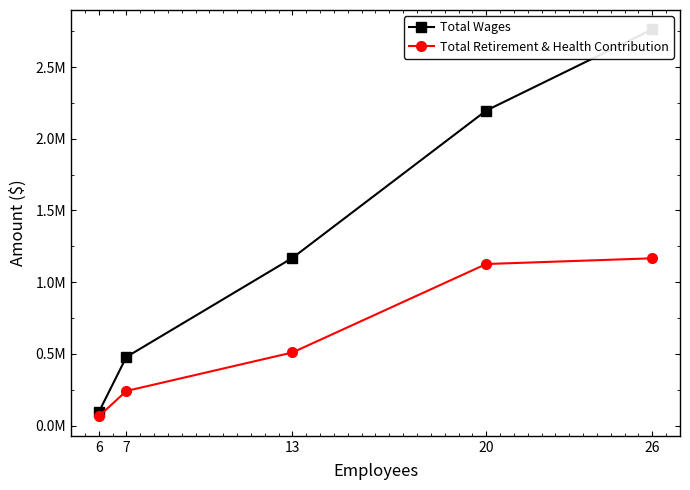

Rank the categories by Total Wages value from lowest to highest.

6, 7, 13, 20, 26